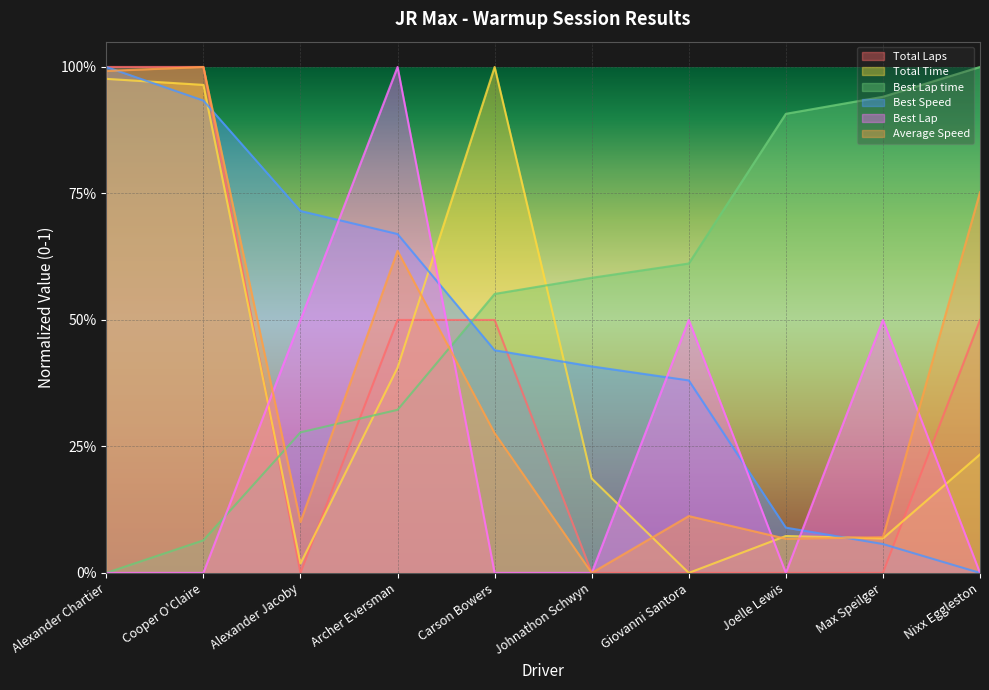

True or false: Best Lap time has more than 2 interior local peaks.

False